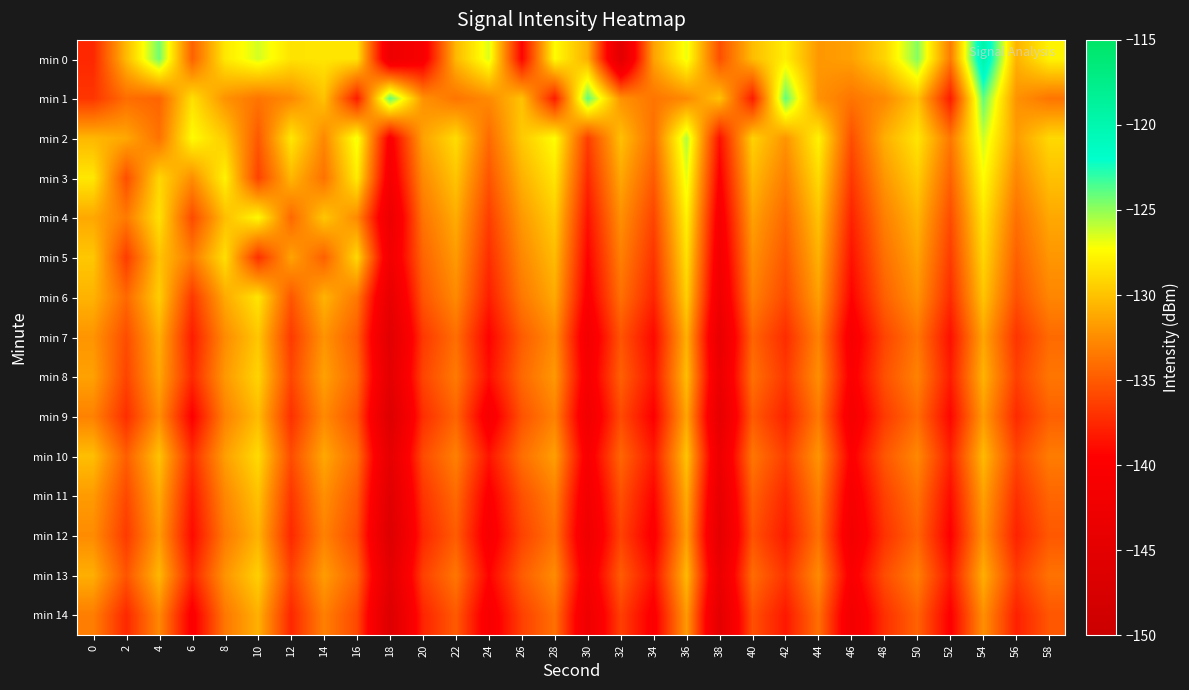

Count the number of categories in the chart.

30